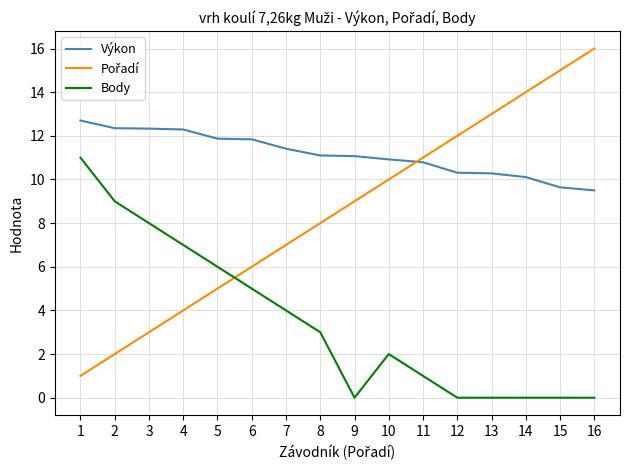

True or false: Body and Výkon intersect in this chart.

False